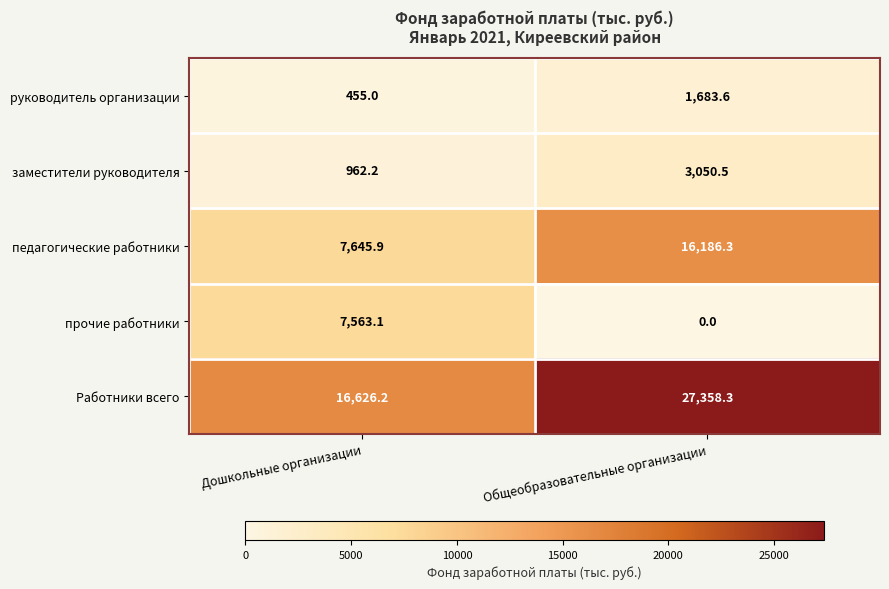

Where is Работники всего nearest to the value 21992?

Дошкольные организации